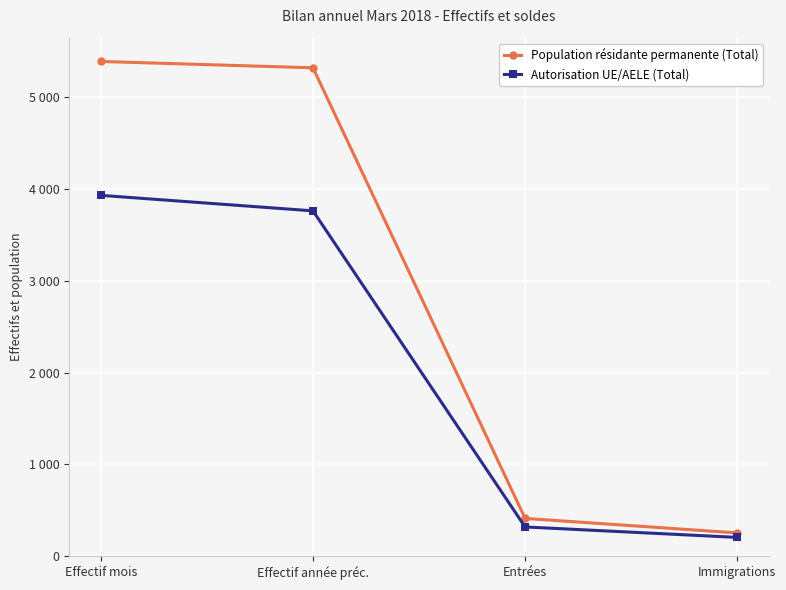

What is the difference between the second highest and minimum values in the Population résidante permanente (Total) series?

5065